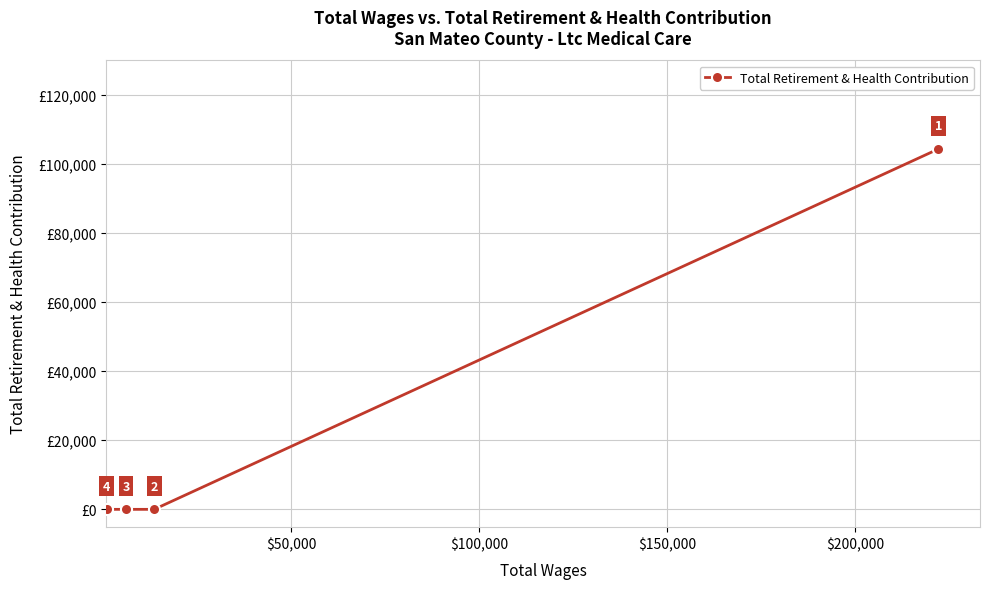

True or false: there are more than 1 points higher than both neighbors.

False